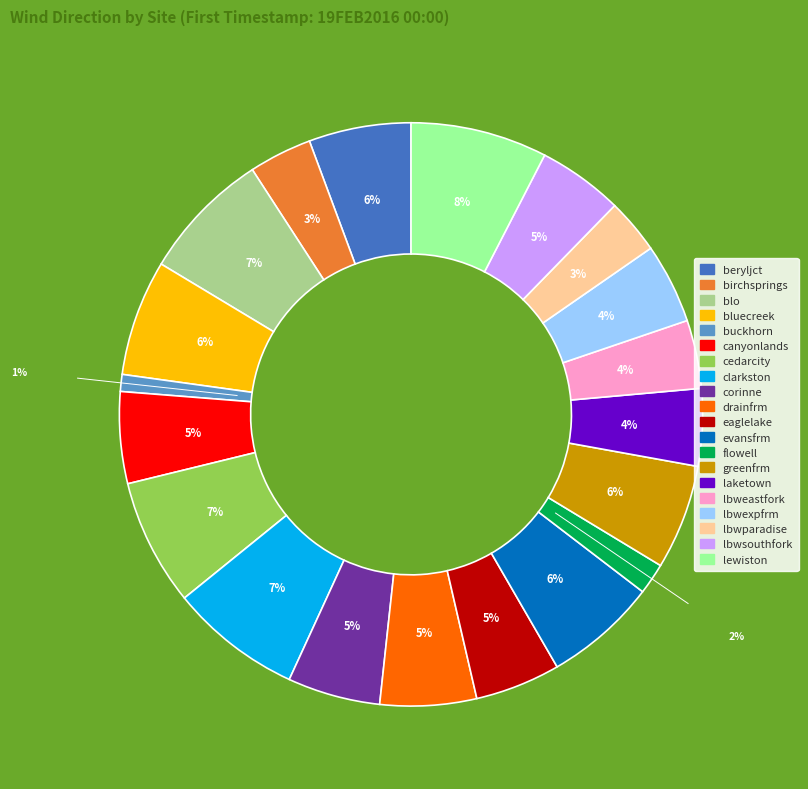

How many slices are in this pie chart?

20